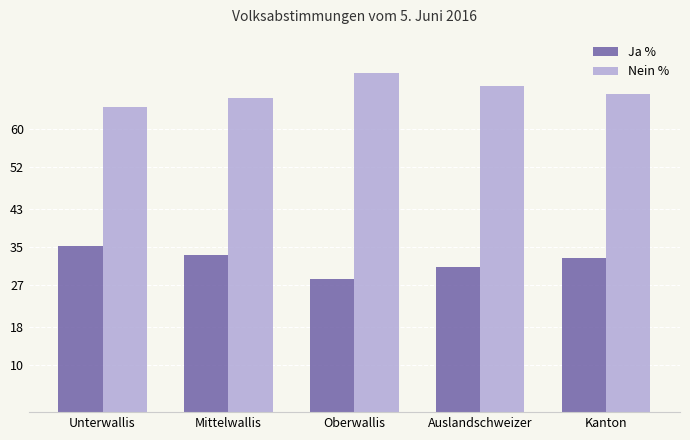

What is the difference between the highest and lowest values at Unterwallis?

29.4